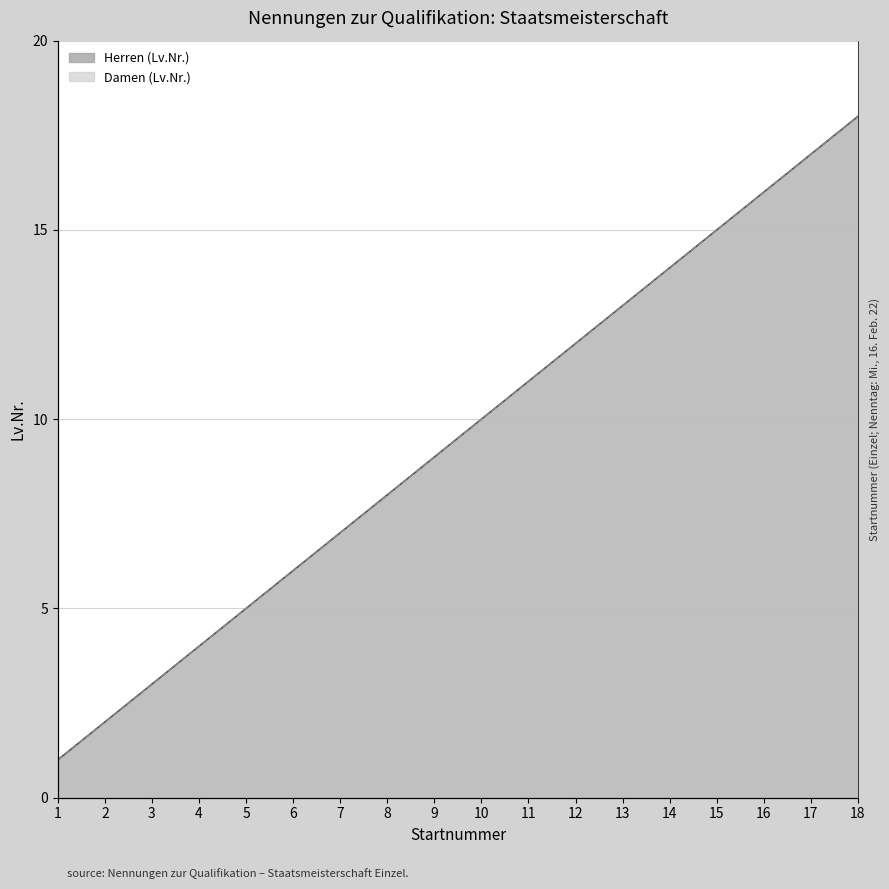

What are all the series names shown in the legend?

Damen (Lv.Nr.), Herren (Lv.Nr.)